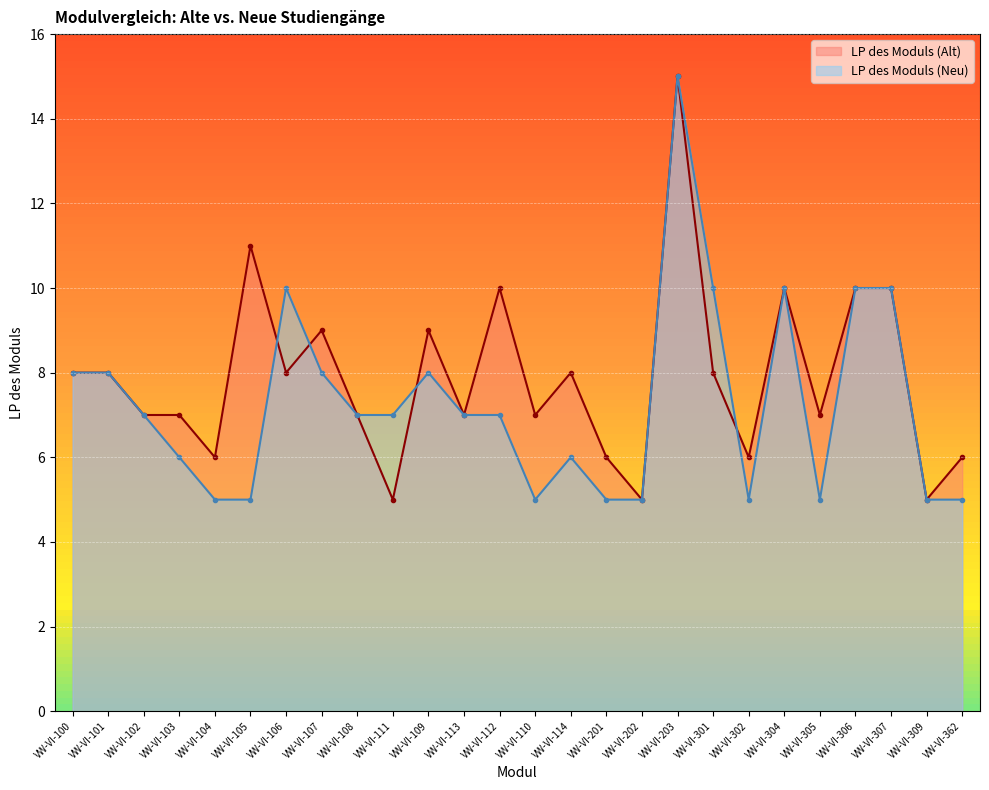

What is the sum of the LP des Moduls (Neu) values at VW-VI-111 and VW-VI-307?

17